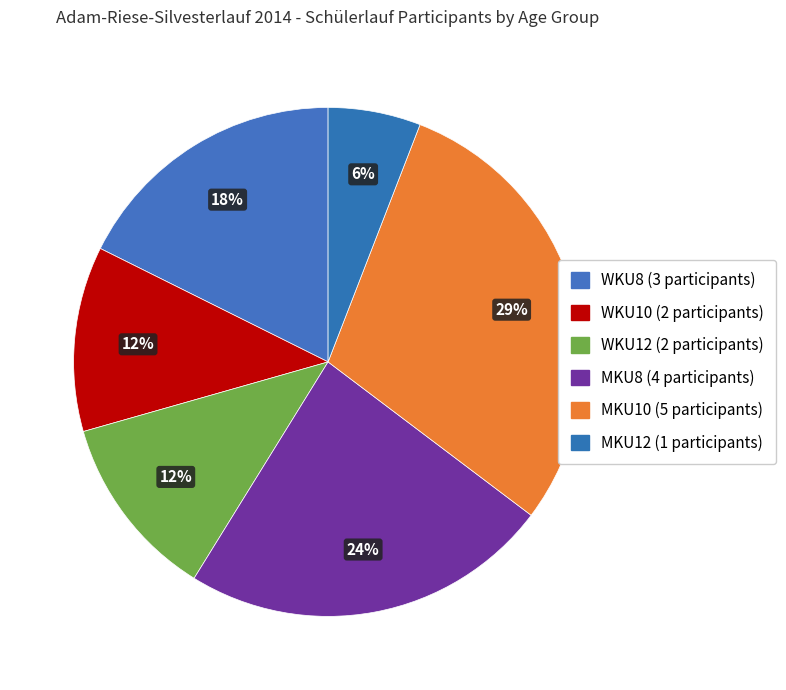

Is there any slice that represents more than half of the pie?

No